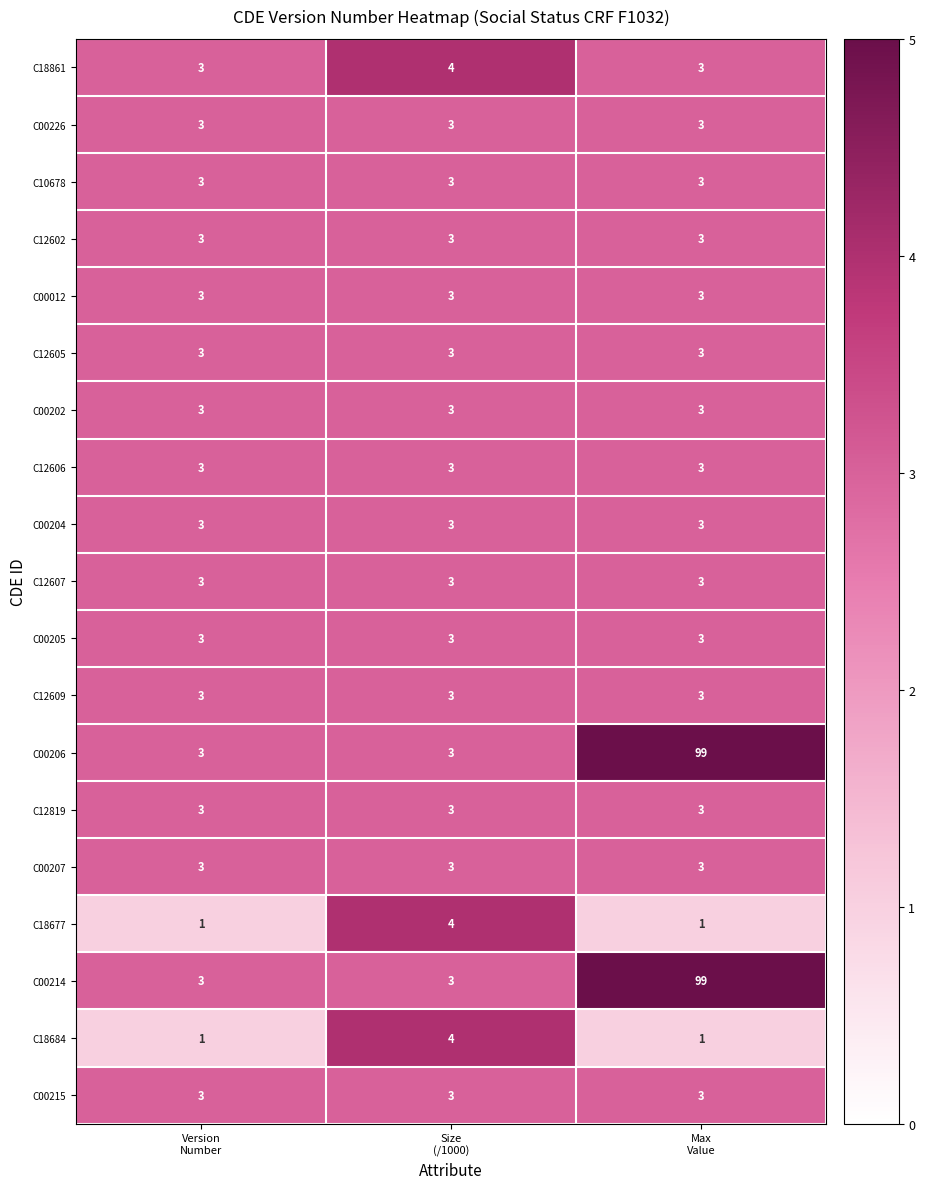

What is the difference between the maximum and minimum values in the C18677 series?

3